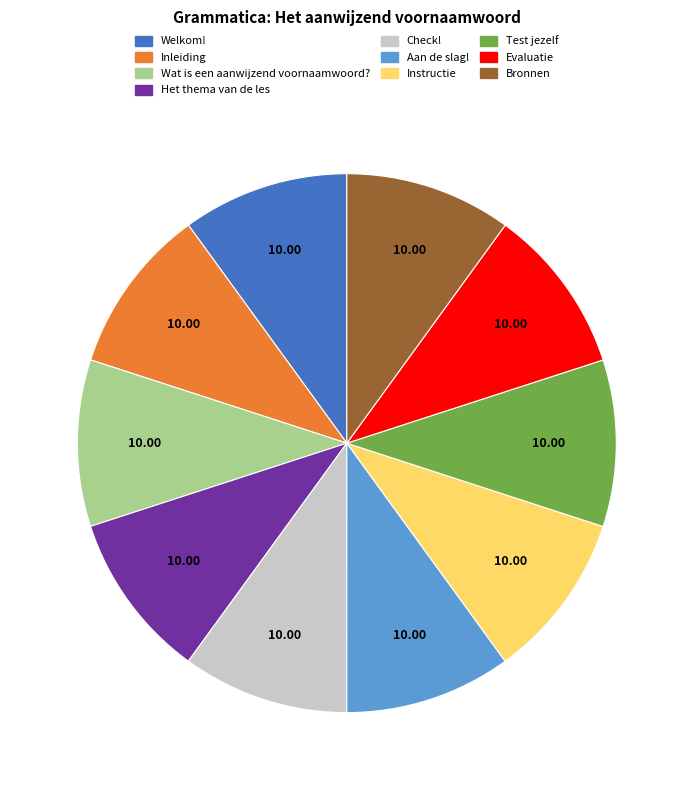

How many segments does this pie chart have?

10